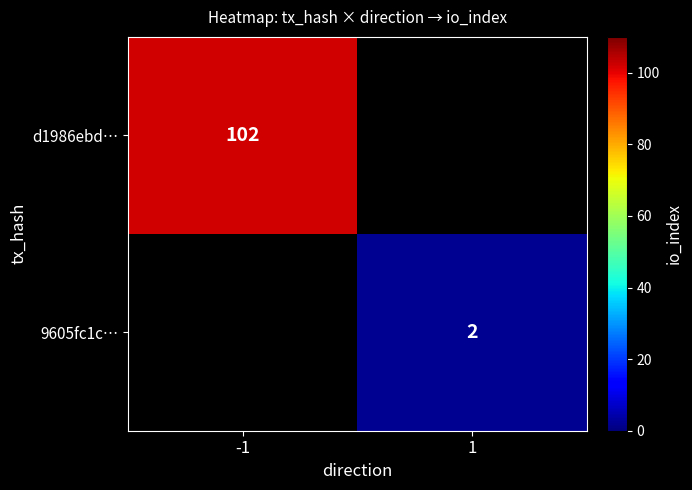

True or false: d1986ebd… has a value of 32 at -1.

False